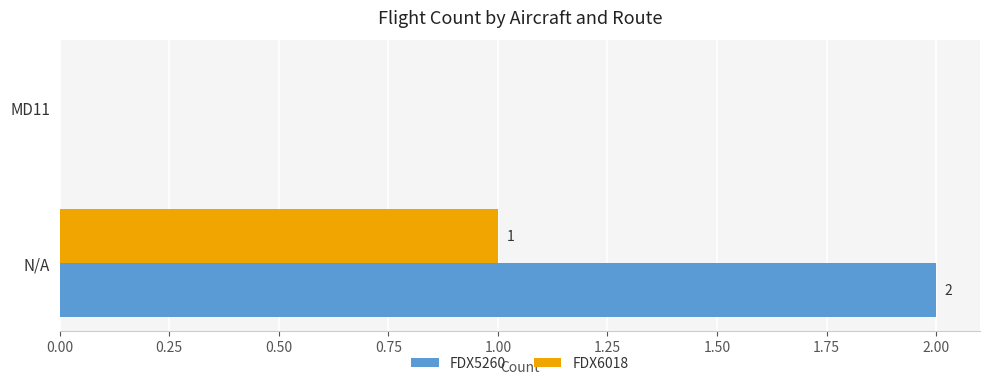

Is the value of FDX5260 at N/A greater than the value of FDX6018 at N/A?

Yes